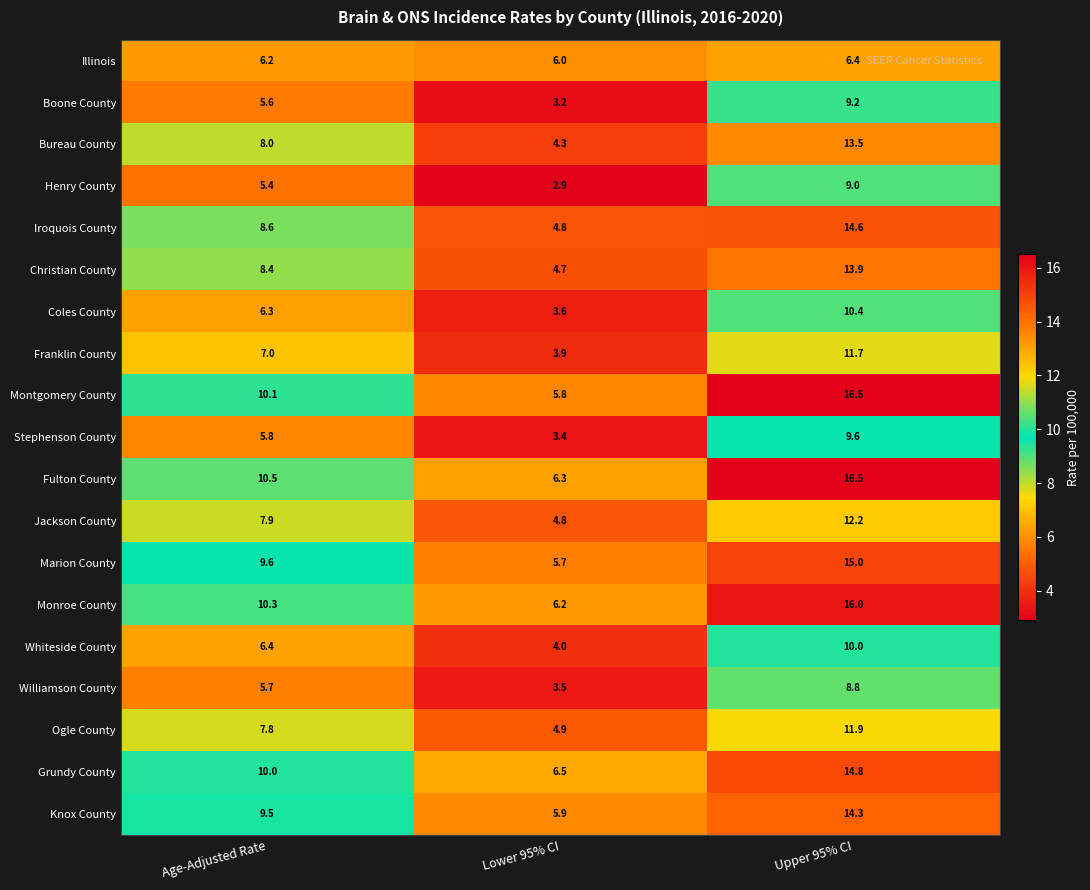

What is the average value of the Jackson County series?

8.3